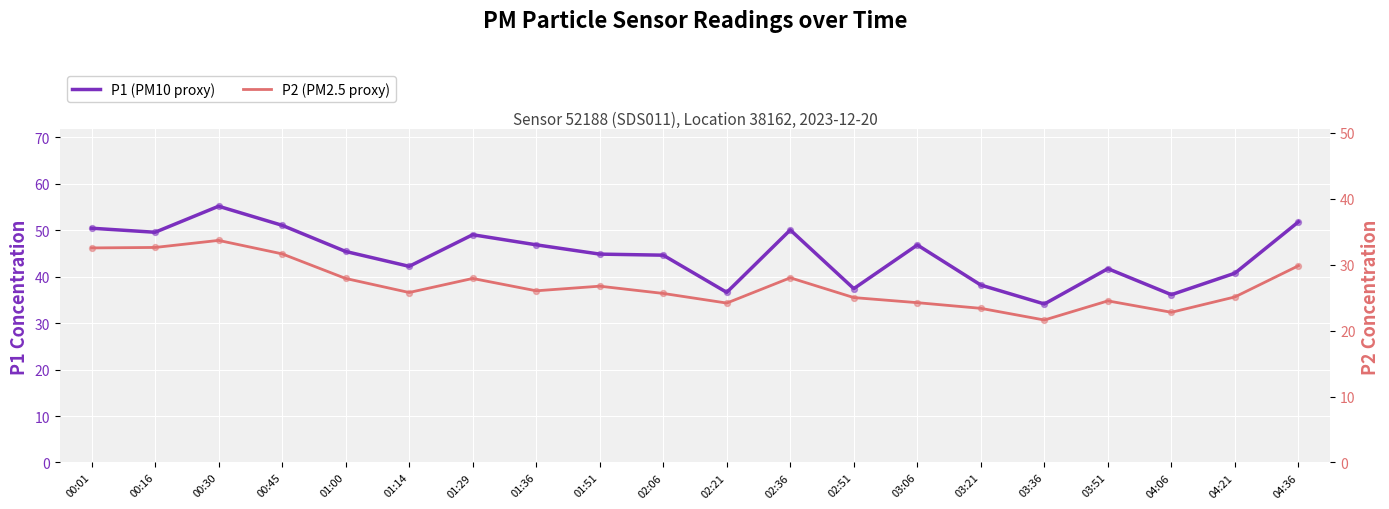

What is the total value across all series at 02:06?

70.2